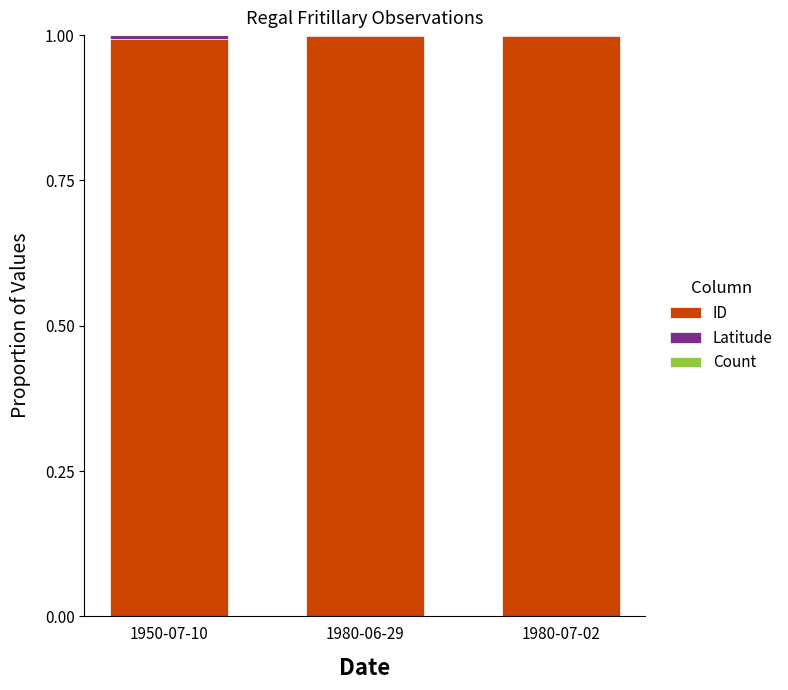

What is the sum of the ID values at 1980-06-29 and 1980-07-02?

2.0